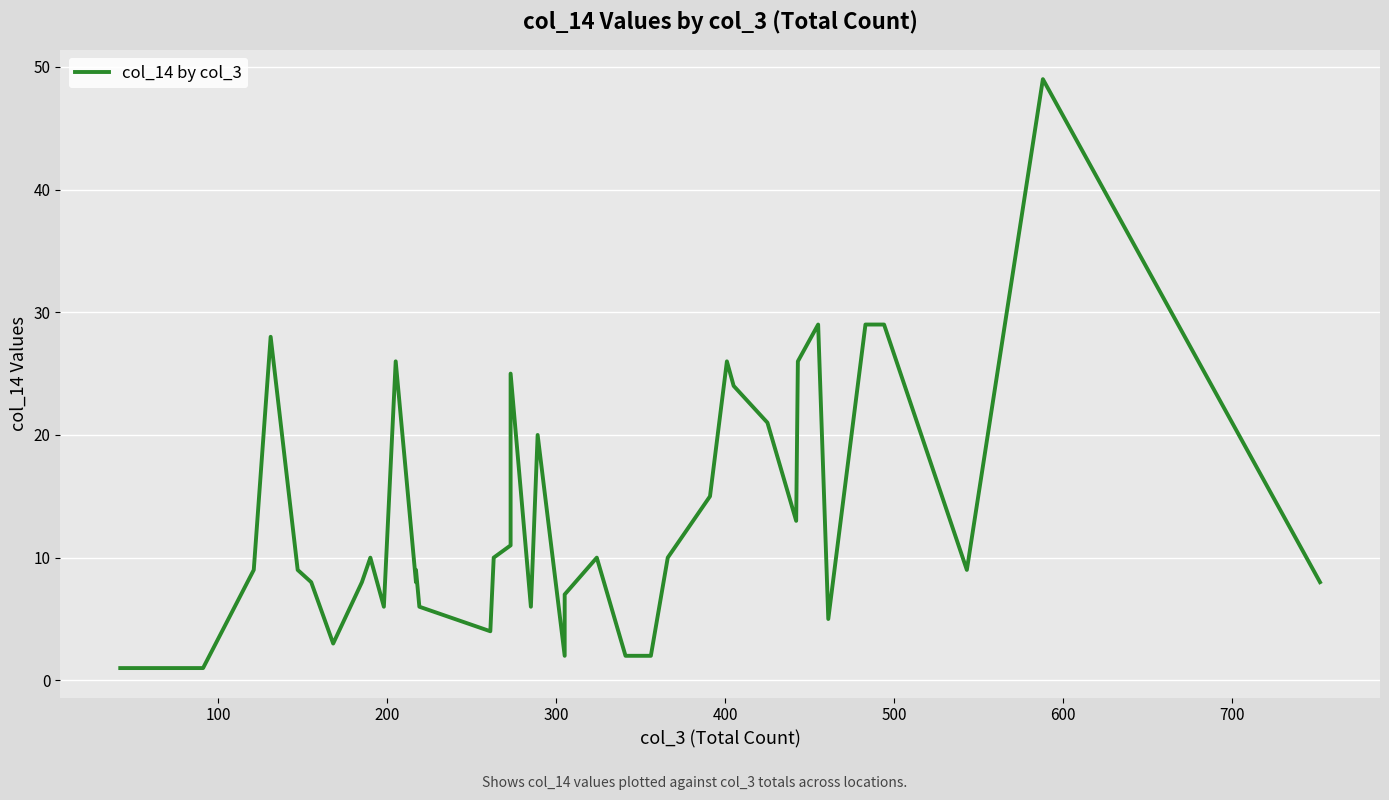

How many points are lower than both their immediate neighbors (excluding endpoints)?

9